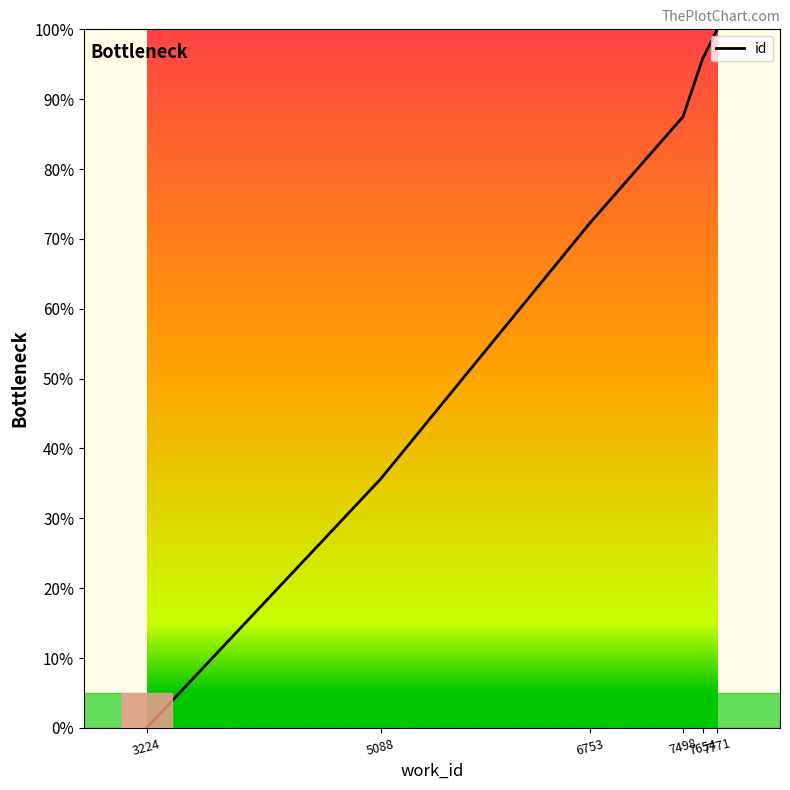

Read the value at 7498.

0.9